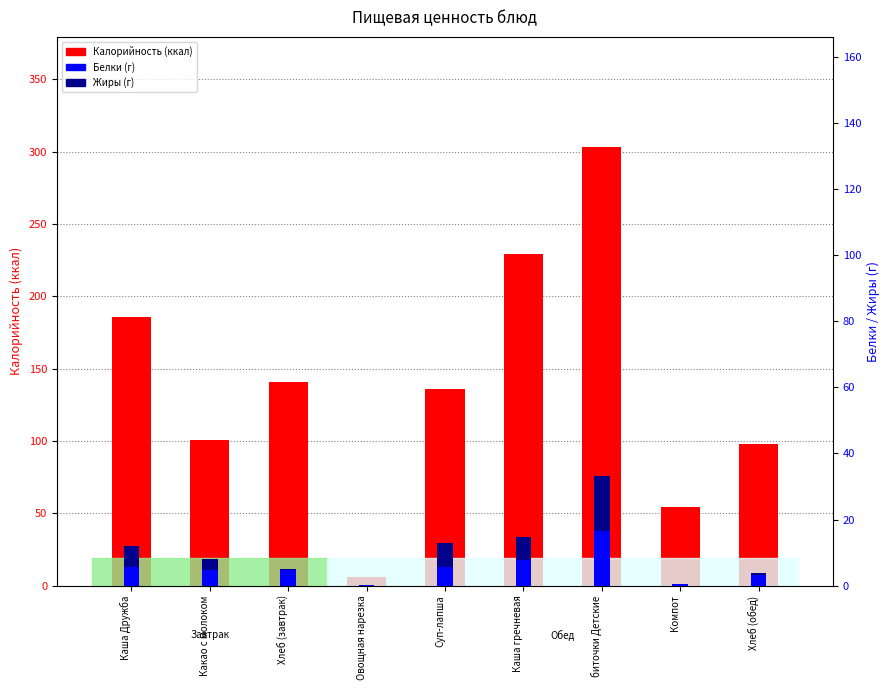

At how many categories does at least one series exceed 163?

3